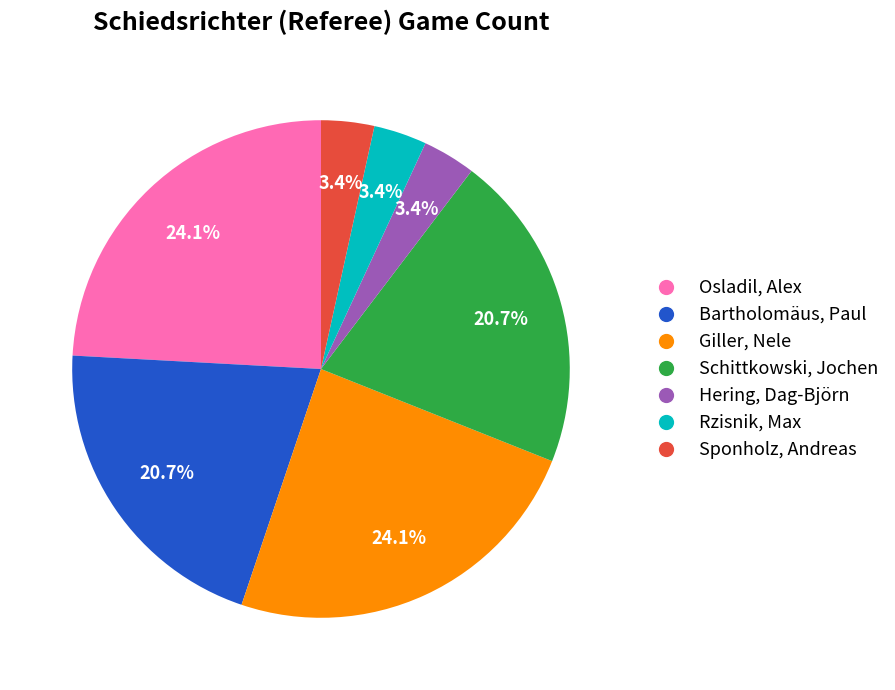

To the nearest percent, what is the difference between the largest and smallest slice percentages?

21%